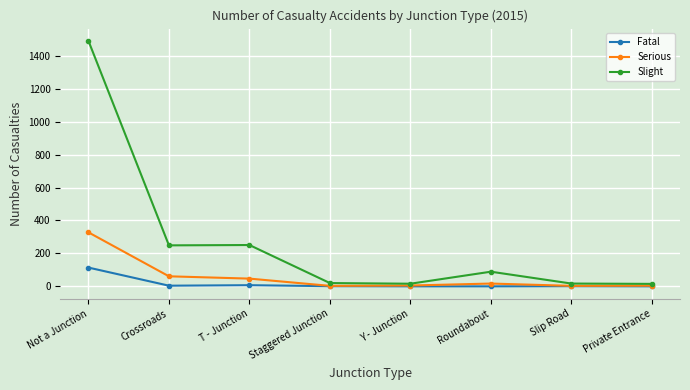

At which label does Slight first exceed 89?

Not a Junction